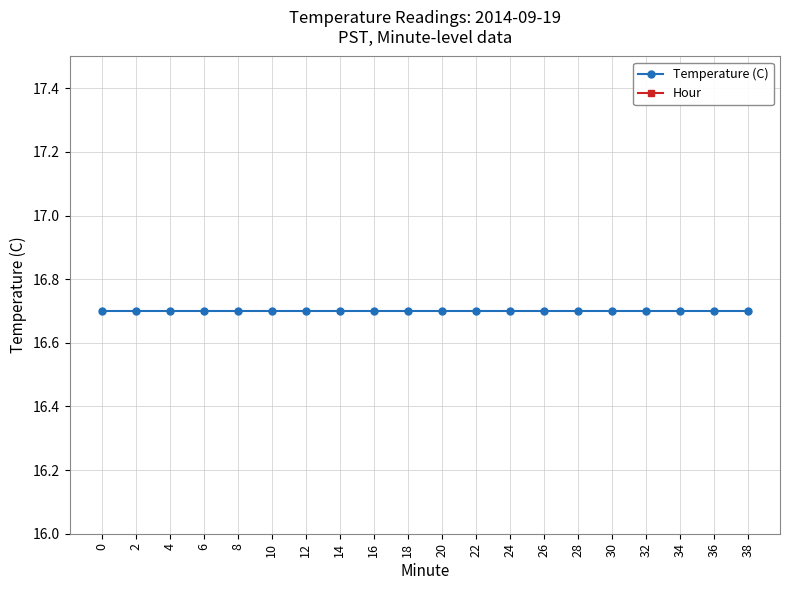

Reading left to right, extract all data points from this chart.

Temperature (C): 0=16.7	2=16.7	4=16.7	6=16.7	8=16.7	10=16.7	12=16.7	14=16.7	16=16.7	18=16.7	20=16.7	22=16.7	24=16.7	26=16.7	28=16.7	30=16.7	32=16.7	34=16.7	36=16.7	38=16.7
Hour: 0=0.0	2=0.0	4=0.0	6=0.0	8=0.0	10=0.0	12=0.0	14=0.0	16=0.0	18=0.0	20=0.0	22=0.0	24=0.0	26=0.0	28=0.0	30=0.0	32=0.0	34=0.0	36=0.0	38=0.0